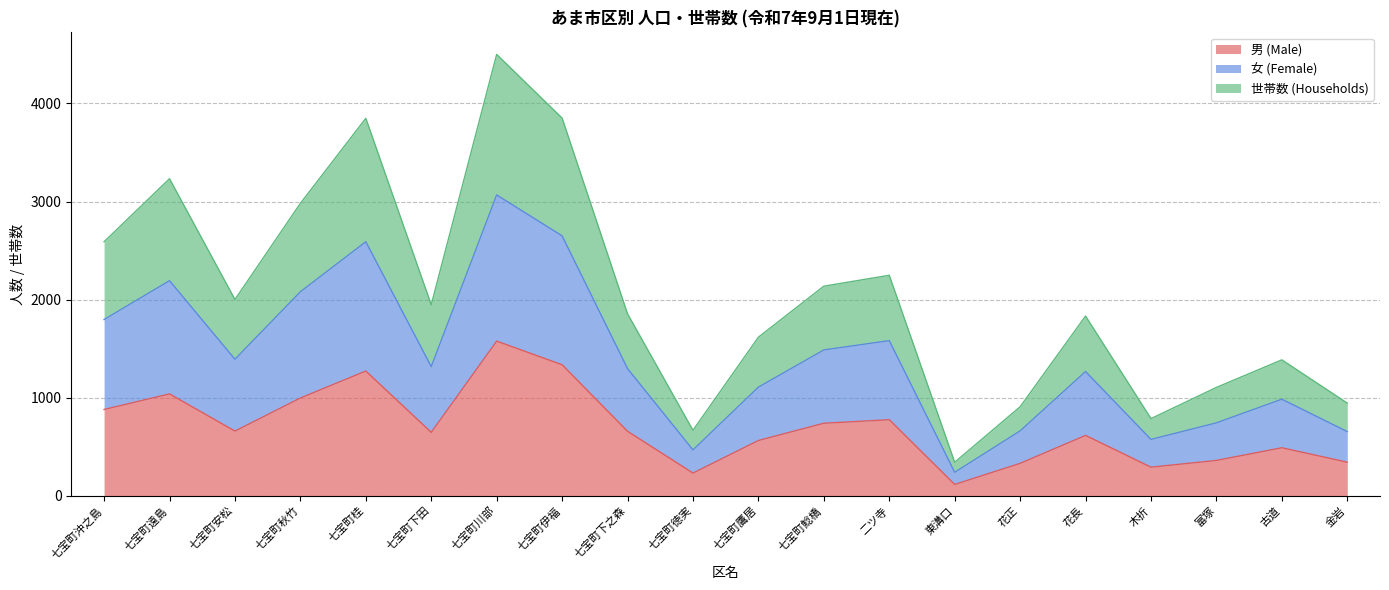

Reading right to left, transcribe all the data shown in this chart.

男 (Male): 金岩=343	古道=490	富塚=361	木折=292	花長=616	花正=331	東溝口=116	二ツ寺=776	七宝町鯰橋=740	七宝町鷹居=564	七宝町徳実=232	七宝町下之森=658	七宝町伊福=1336	七宝町川部=1577	七宝町下田=647	七宝町桂=1272	七宝町秋竹=997	七宝町安松=660	七宝町遠島=1039	七宝町沖之島=880
女 (Female): 金岩=655	古道=985	富塚=744	木折=575	花長=1267	花正=662	東溝口=240	二ツ寺=1582	七宝町鯰橋=1487	七宝町鷹居=1108	七宝町徳実=468	七宝町下之森=1297	七宝町伊福=2650	七宝町川部=3067	七宝町下田=1317	七宝町桂=2590	七宝町秋竹=2080	七宝町安松=1392	七宝町遠島=2193	七宝町沖之島=1797
世帯数 (Households): 金岩=945	古道=1386	富塚=1105	木折=787	花長=1832	花正=908	東溝口=342	二ツ寺=2248	七宝町鯰橋=2137	七宝町鷹居=1617	七宝町徳実=668	七宝町下之森=1855	七宝町伊福=3850	七宝町川部=4499	七宝町下田=1947	七宝町桂=3848	七宝町秋竹=2981	七宝町安松=2001	七宝町遠島=3232	七宝町沖之島=2590